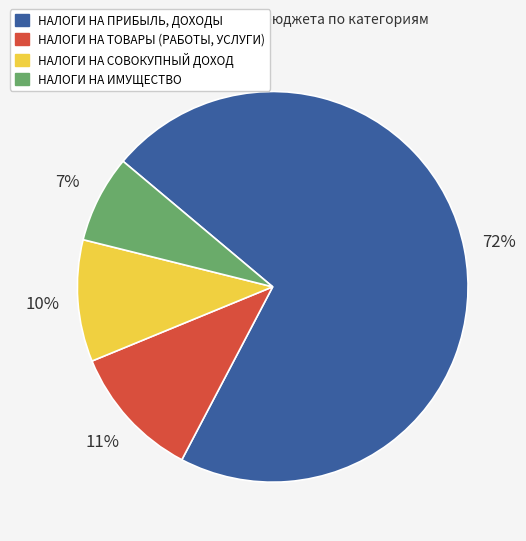

To the nearest percent, what percentage of the pie is НАЛОГИ НА СОВОКУПНЫЙ ДОХОД?

10%